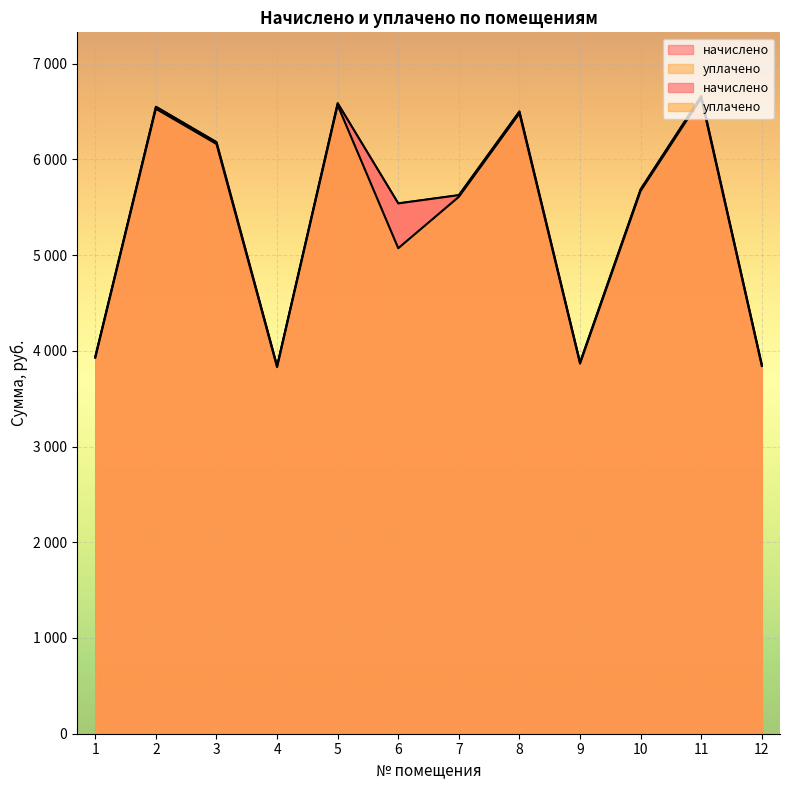

True or false: начислено and уплачено cross at least once.

False